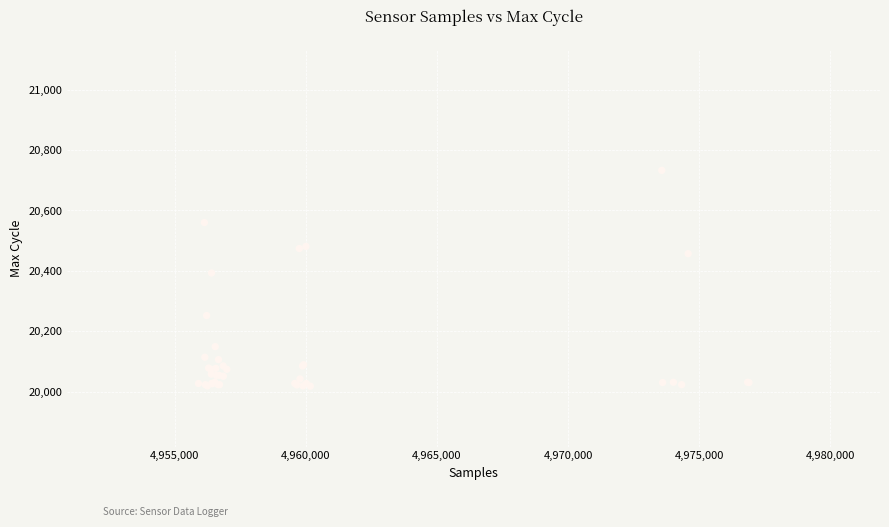

What Y value in the scatter plot is closest to 20375?

20393